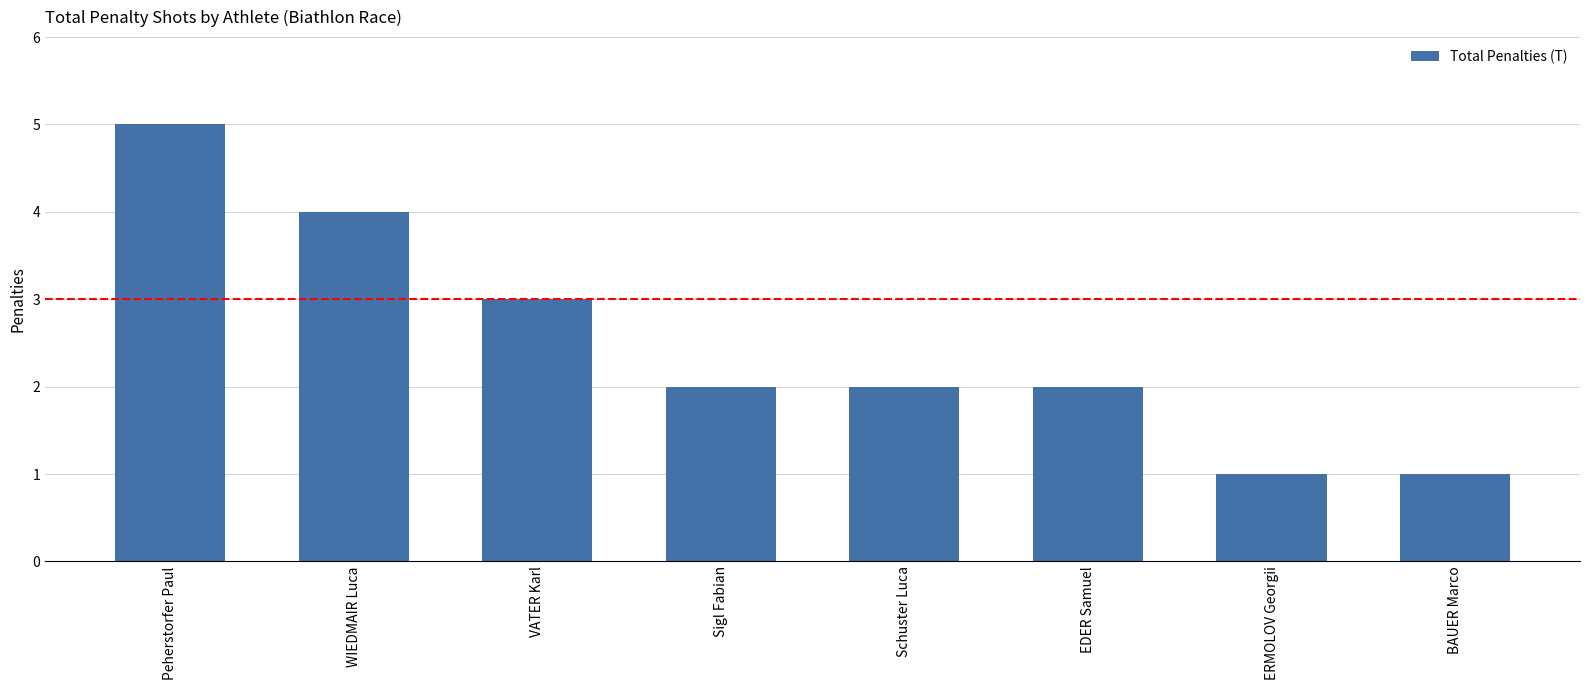

What is the approximate value at WIEDMAIR Luca?

4